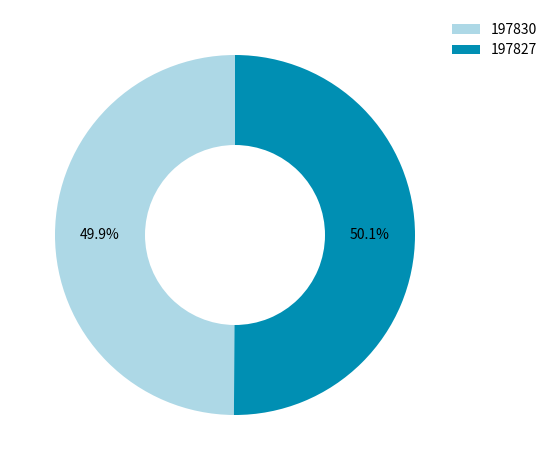

What is the ratio of the value at 197827 to the value at 197830?

1.0